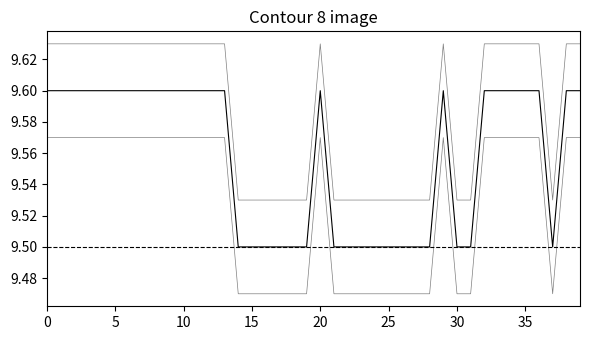

True or false: temperature has a value of 9.6 at 12.

True